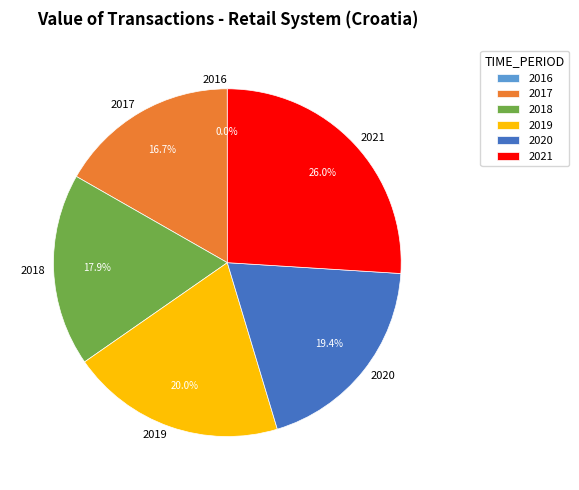

To the nearest percent, what percentage of the pie is 2021?

26%